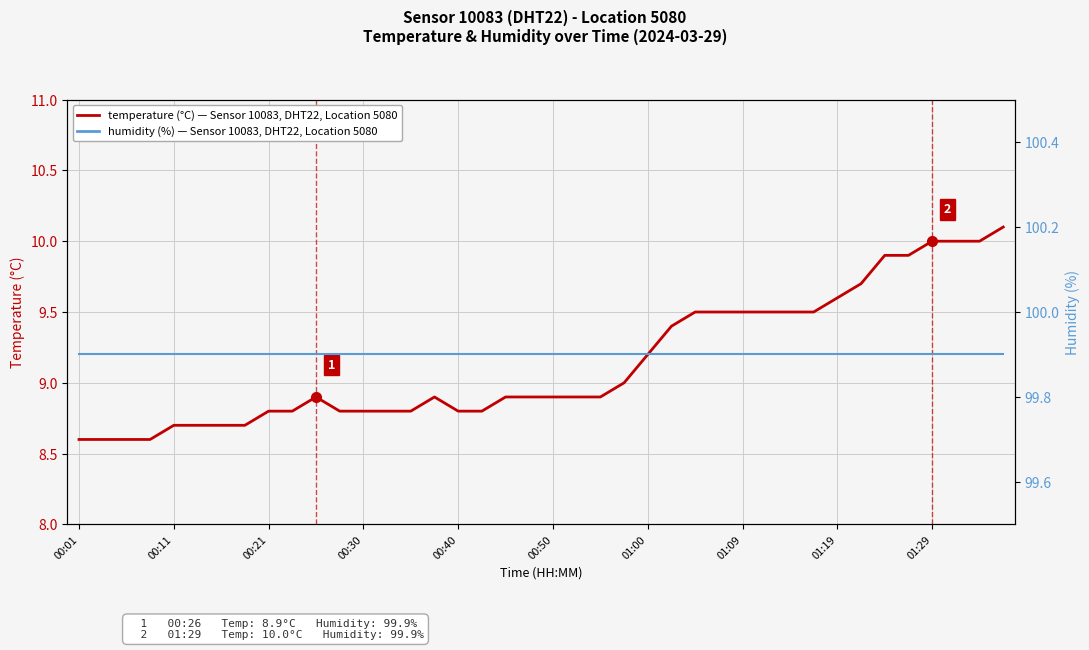

Is it true that humidity equals 99.9 at 18?

True